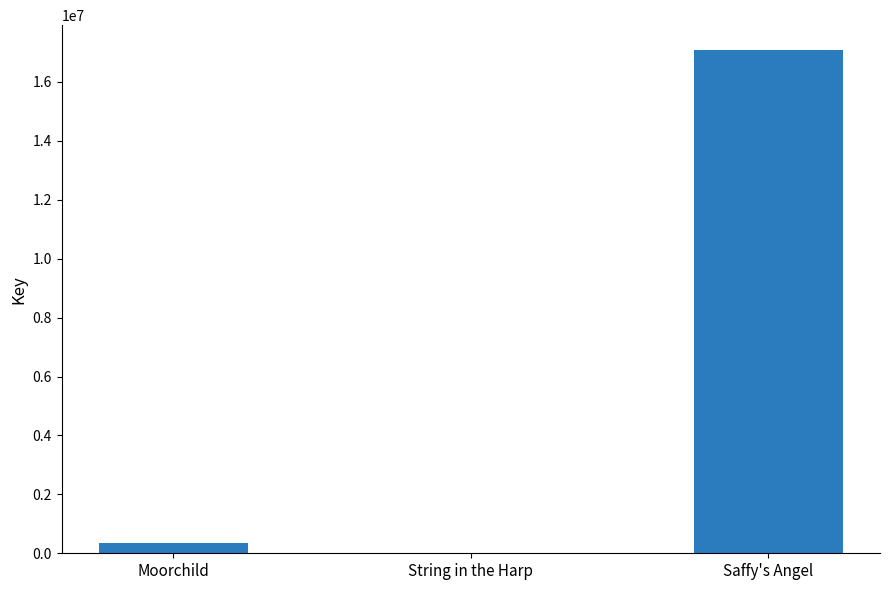

Are the bars horizontal?

No